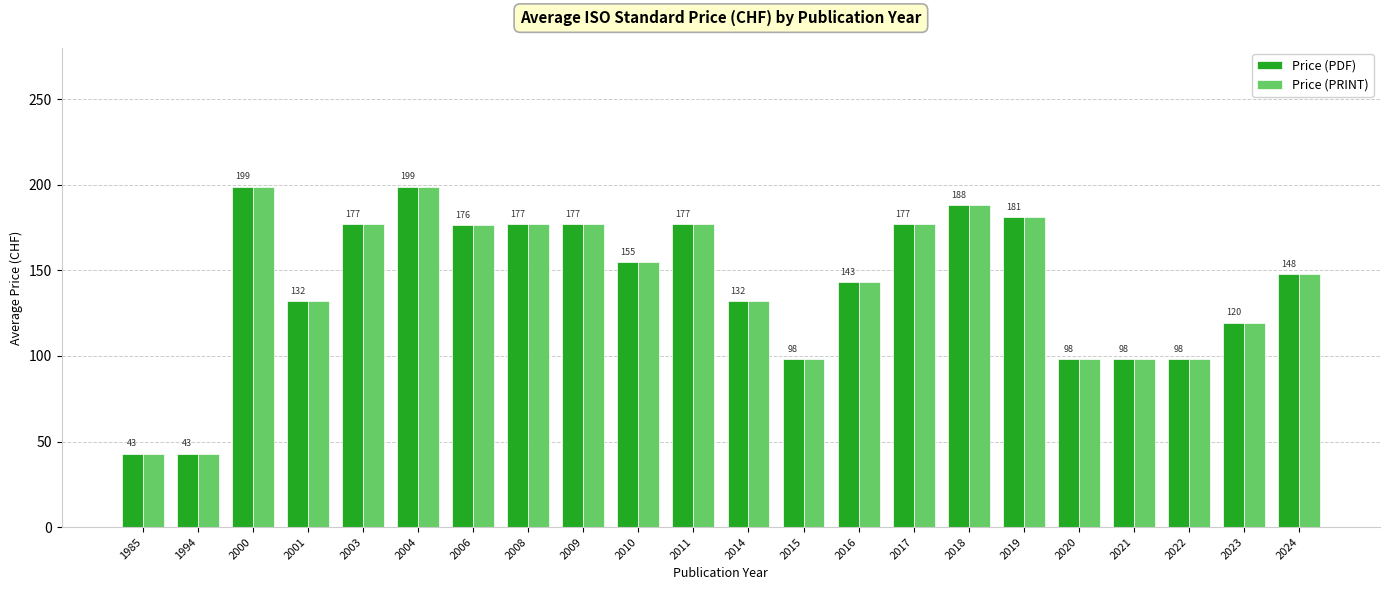

What is the minimum value shown in the chart?

43.0